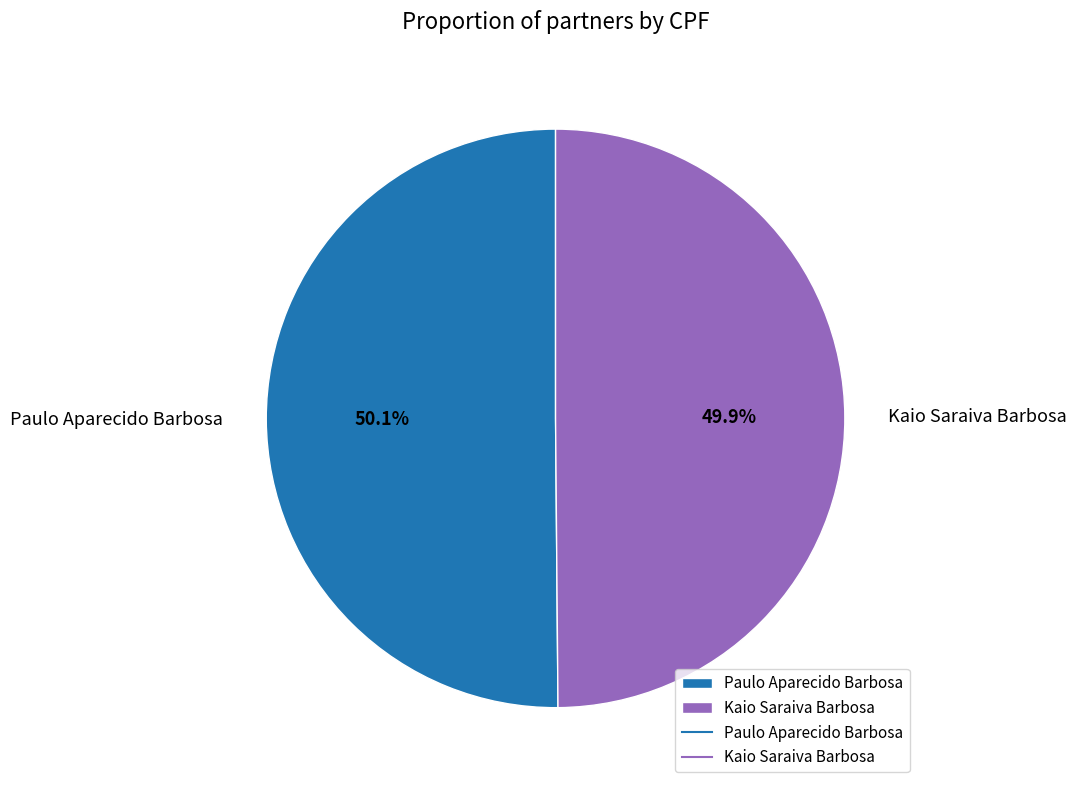

What percentage is the Paulo Aparecido Barbosa slice, to the nearest percent?

50%